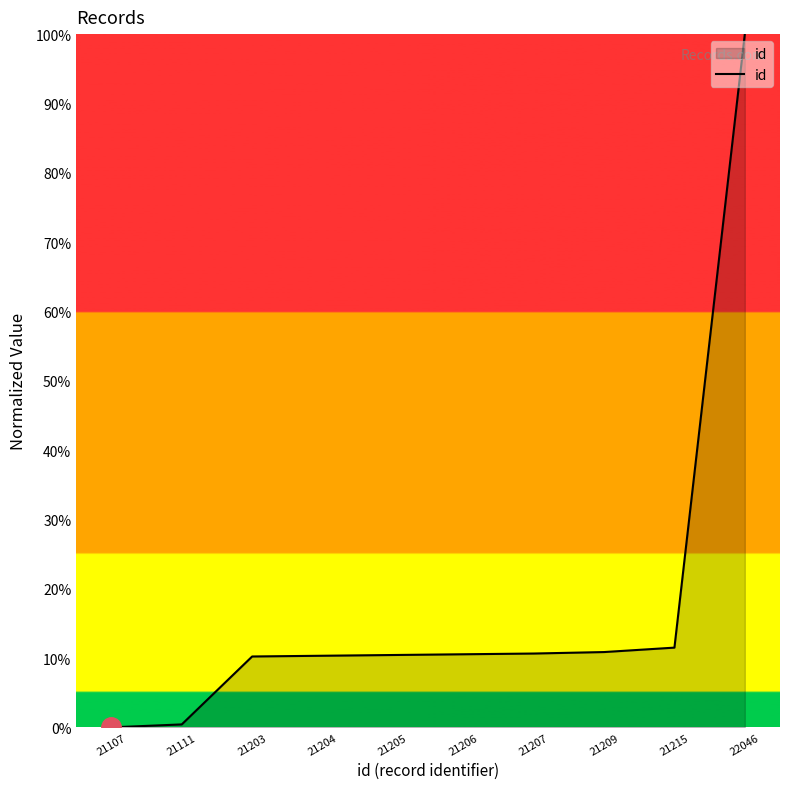

What value does the data have at 21207?

10.6